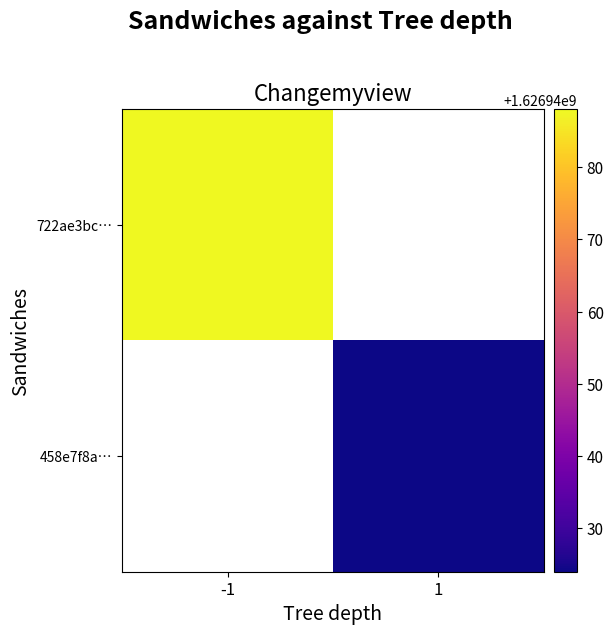

What is the sum of the 722ae3bc80b8f21e90f62f903b2e339d433a011 values at -1 and 1?

1626940088